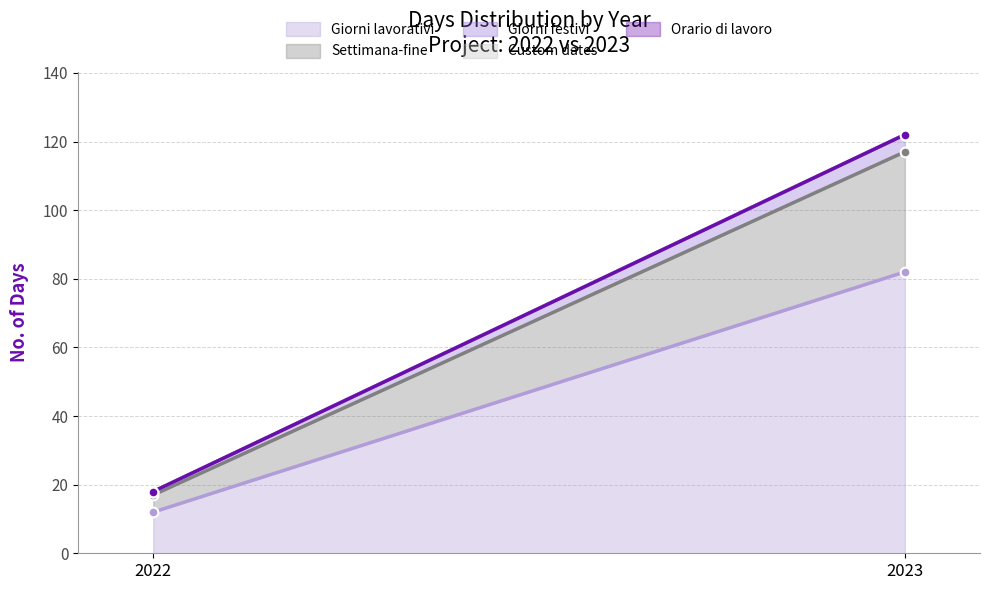

Reading left to right, extract all data points from this chart.

Giorni lavorativi: 2022=12	2023=82
Settimana-fine: 2022=5	2023=35
Giorni festivi: 2022=1	2023=5
Custom dates: 2022=0	2023=0
Orario di lavoro: 2022=0	2023=0